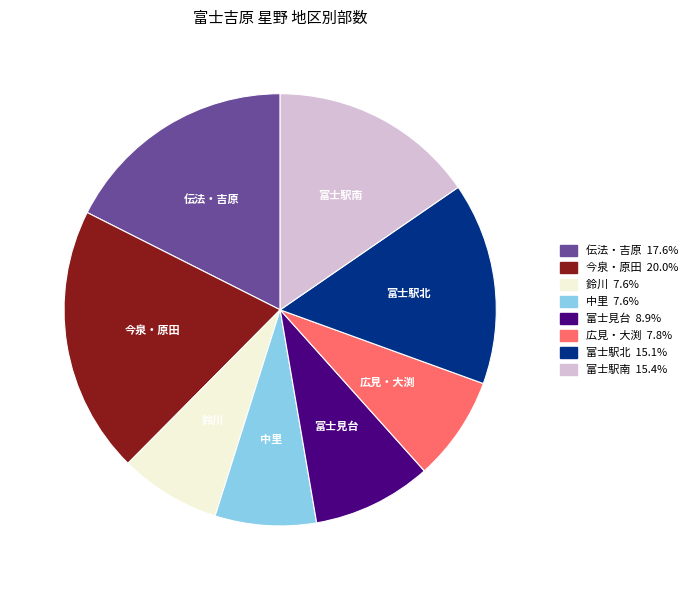

What is the largest slice in the pie chart?

今泉・原田